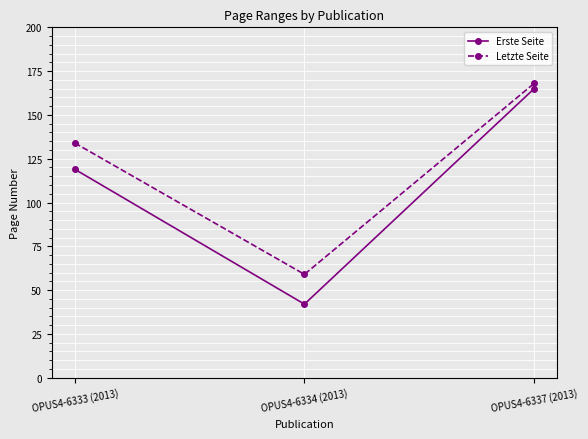

What is the label of the 2nd point from the left?

OPUS4-6334 (2013)